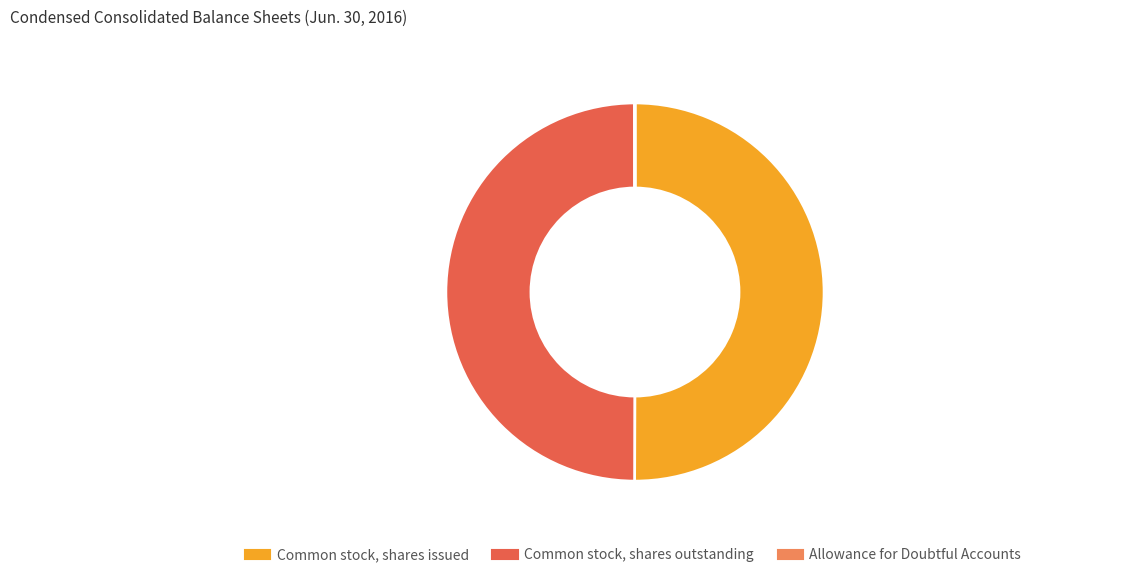

The Common stock, shares issued slice represents 50% of the pie. True or false?

True